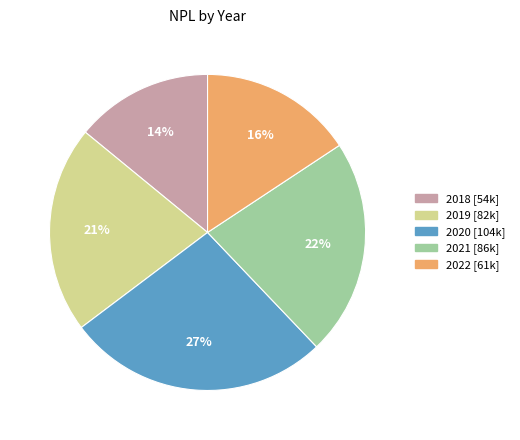

Is there a majority slice in this chart?

No